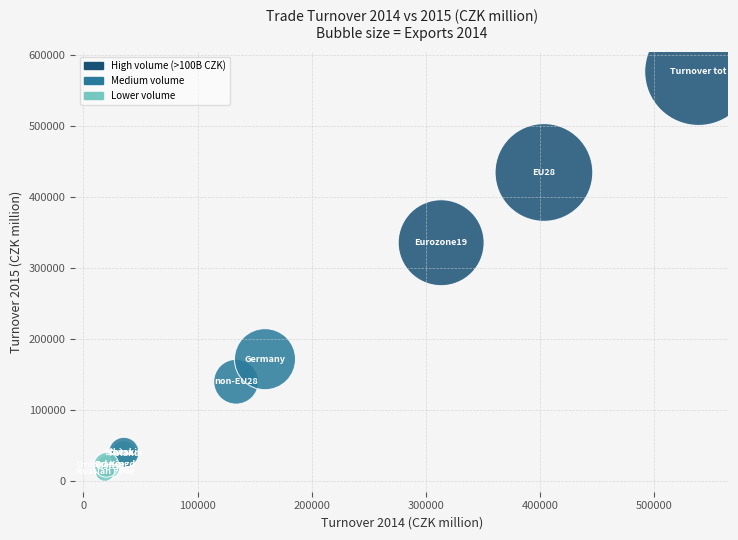

What Y value in the scatter plot is closest to 294770?

335519